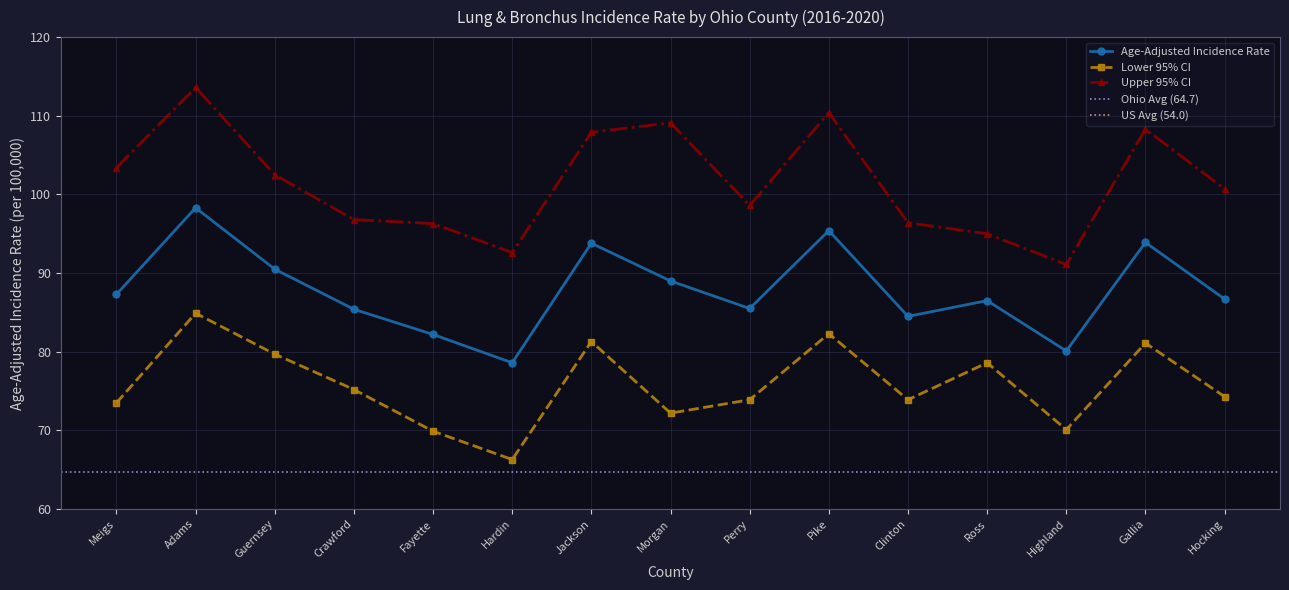

Where is the first local maximum for Lower 95% CI?

Adams